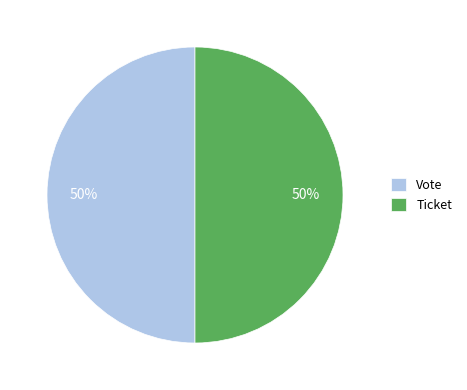

Is it true that Vote is 50% of the pie?

True